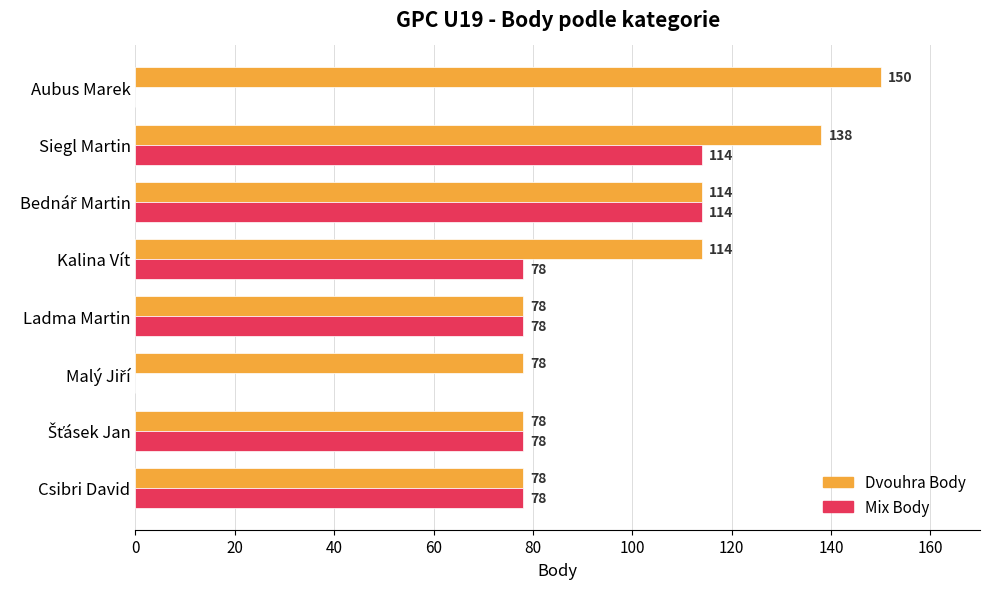

Which series has the largest total across all categories?

Dvouhra Body